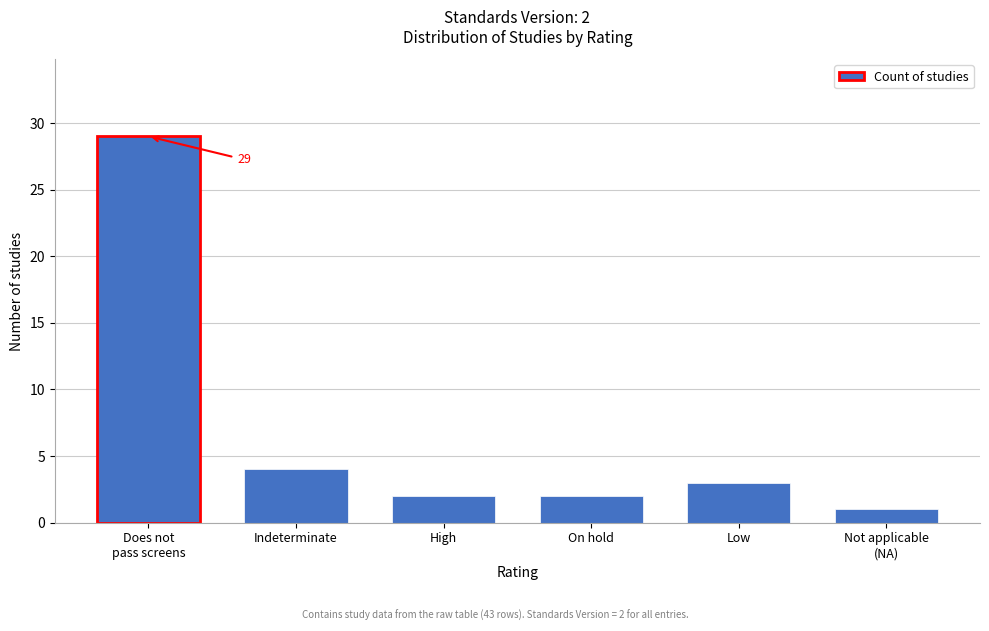

Reading right to left, list all the values displayed in this chart.

1	3	2	2	4	29